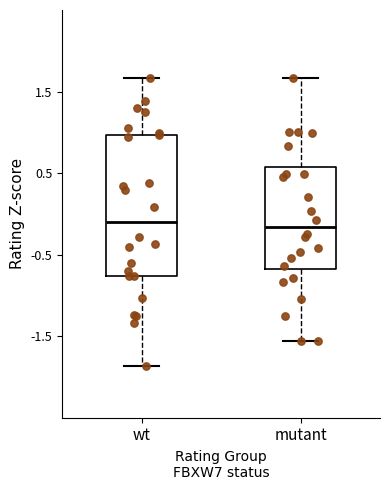

Comparing the boxes themselves (not the whiskers), which one is the tallest?

wt